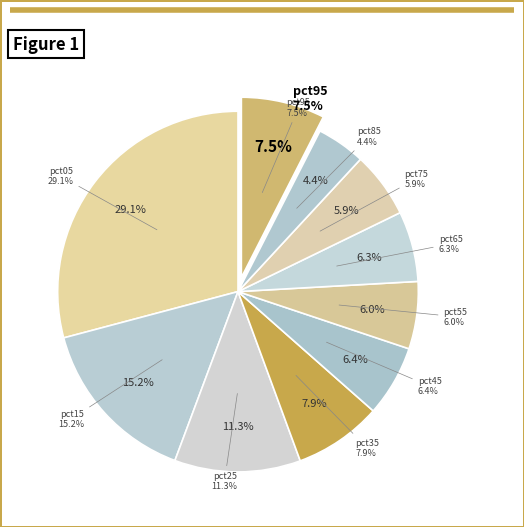

Do pct65 and pct75 together represent more than half of the pie?

No